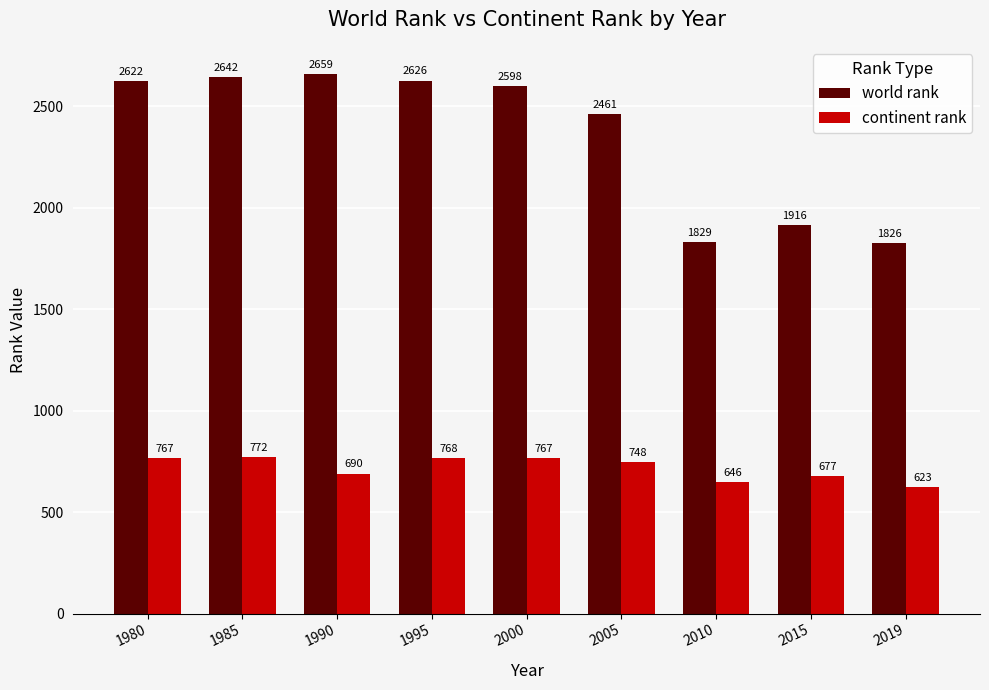

The value of continent rank at 2015 is 677. True or false?

True